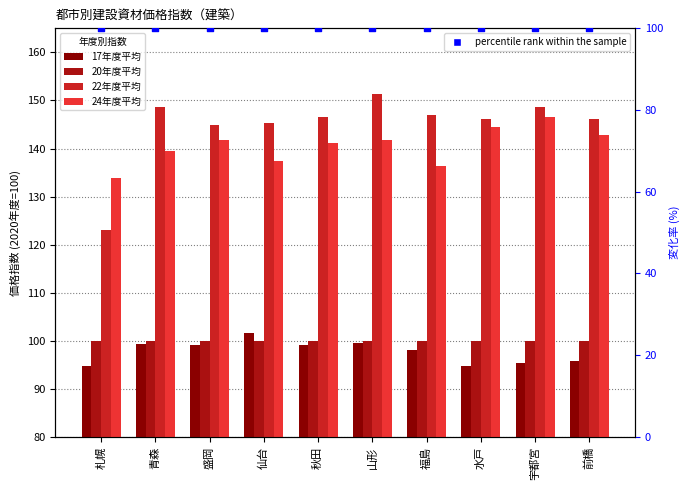

At how many categories does at least one series exceed 114?

10